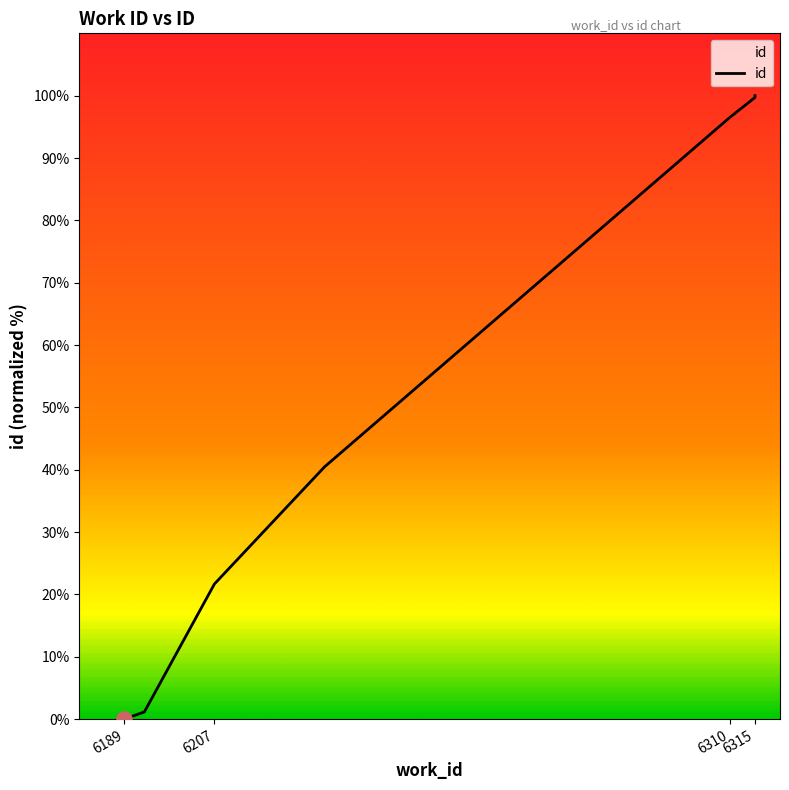

Approximately how many times larger is the value at 6229 compared to 6315?

0.4